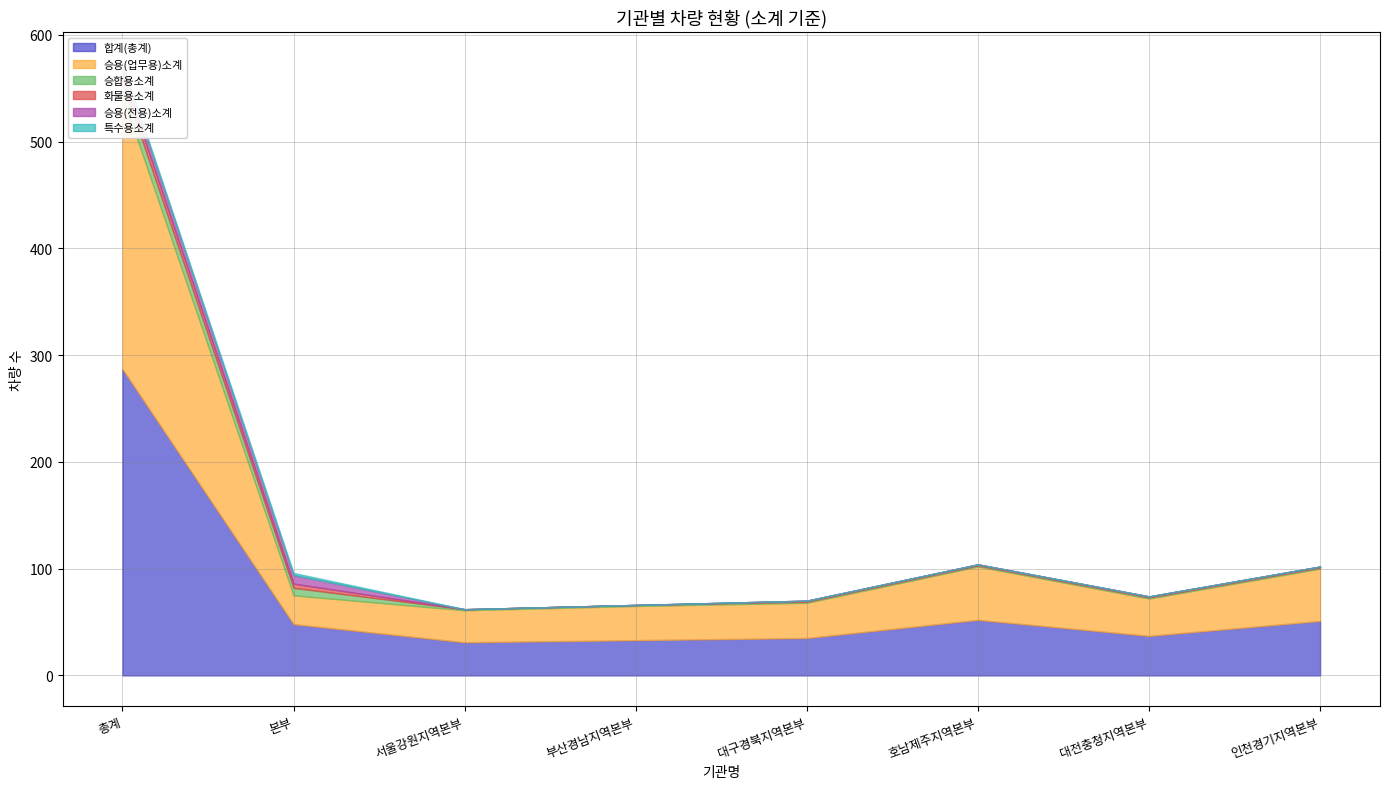

True or false: 화물용소계 has more than 1 interior local peaks.

False